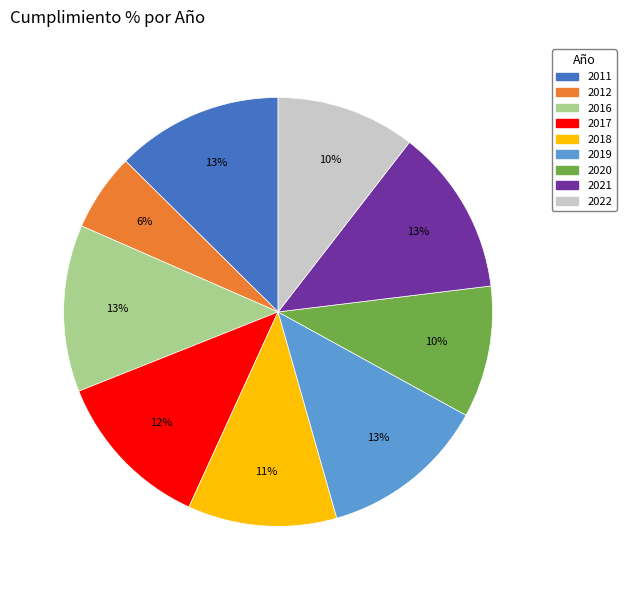

Do 2017 and 2022 together represent more than half of the pie?

No